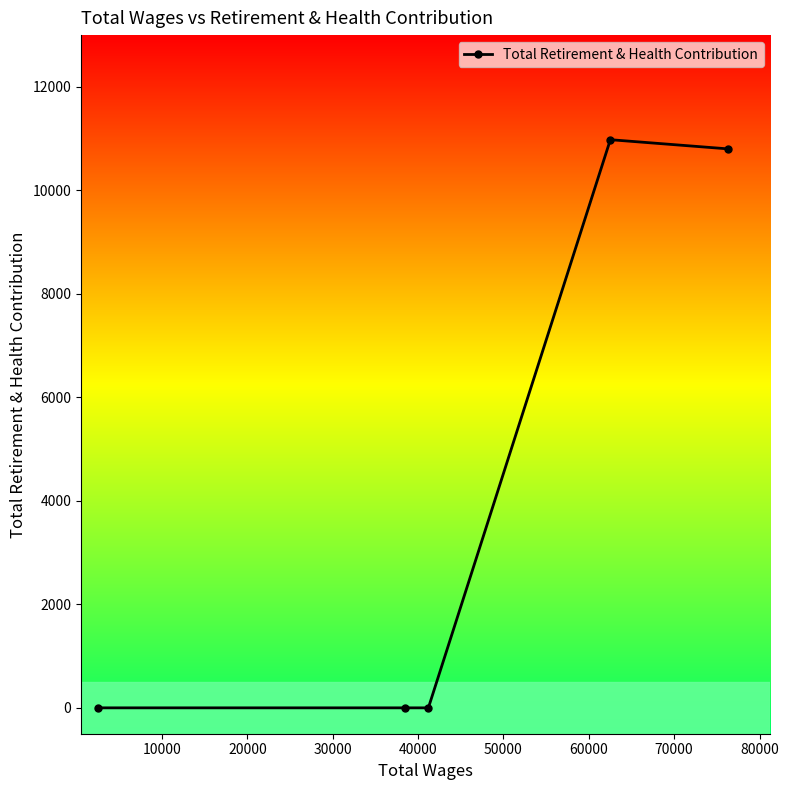

How many lines are shown in the chart?

1